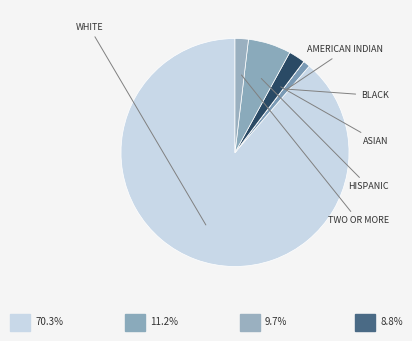

To the nearest percent, what is the difference between the TWO OR MORE and BLACK slice percentages?

2%